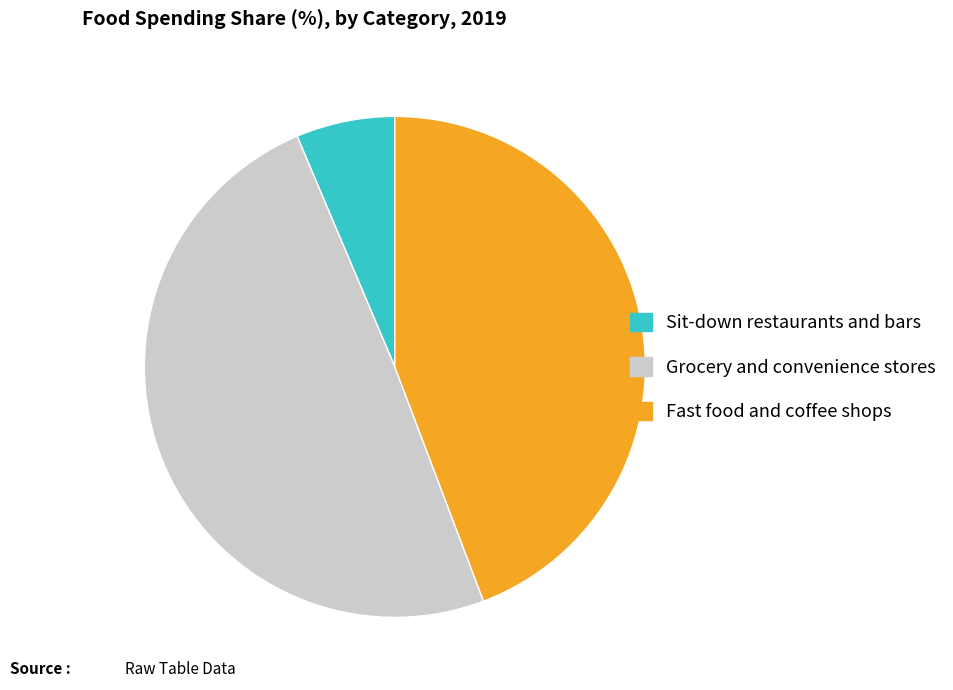

Is it true that Fast food and coffee shops is 44% of the pie?

True